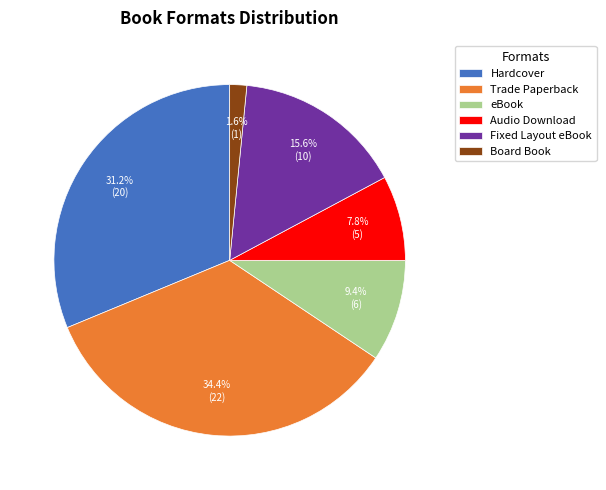

True or false: Hardcover accounts for 46% of the total.

False